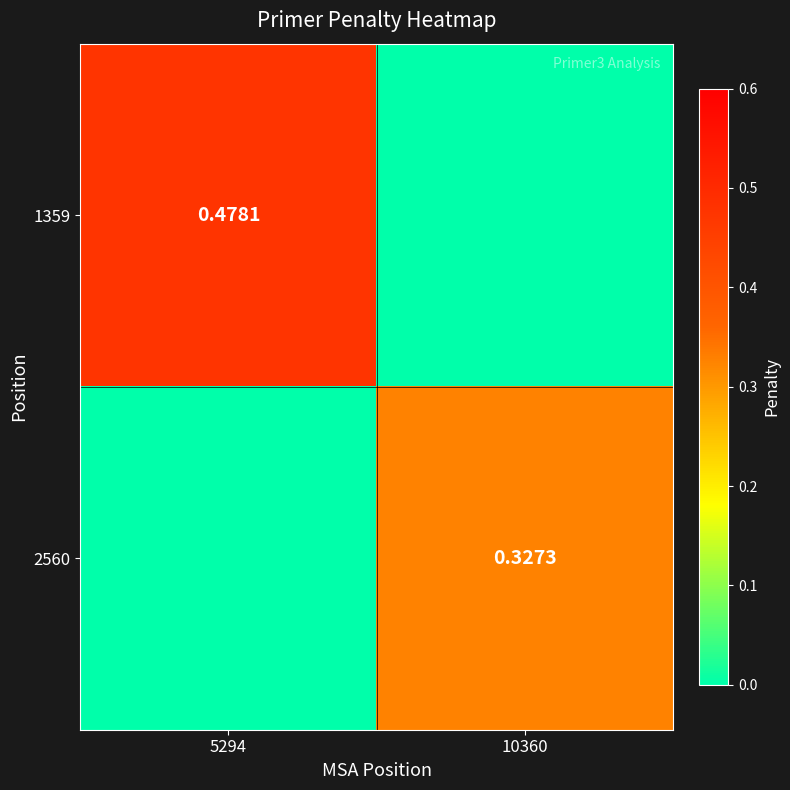

Which category has the highest value in the 1359 series?

5294